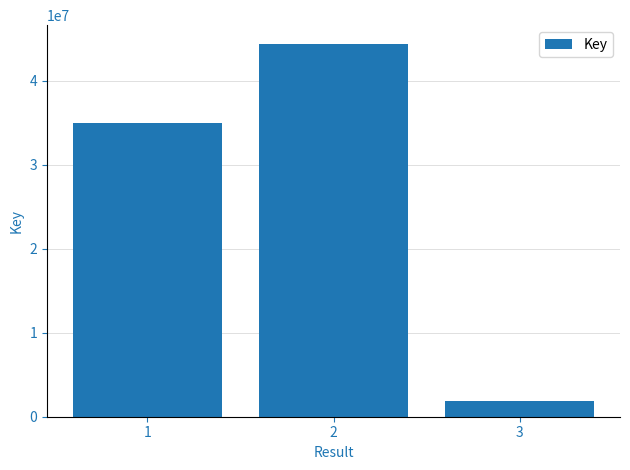

List the labels in order of value, smallest first.

3, 1, 2